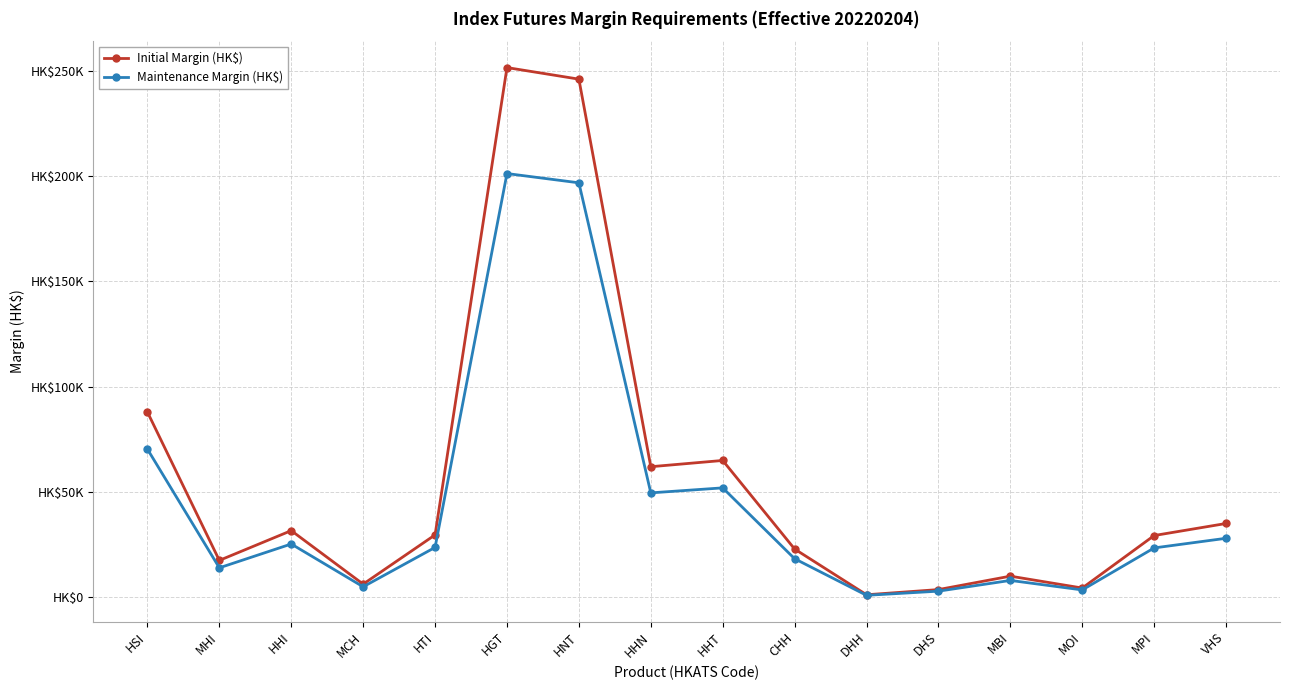

True or false: Initial Margin (HK$) has more than 2 points higher than both neighbors.

True